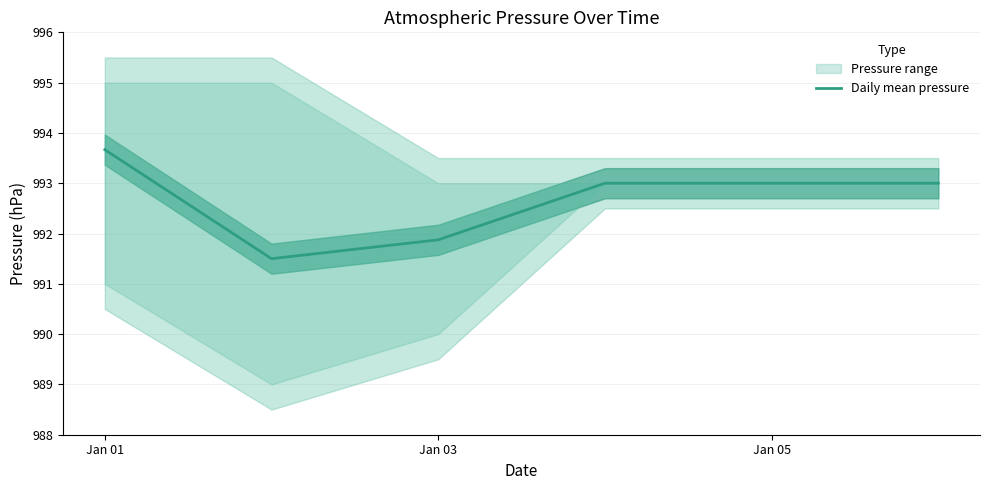

What is the minimum value for Daily mean pressure?

991.5